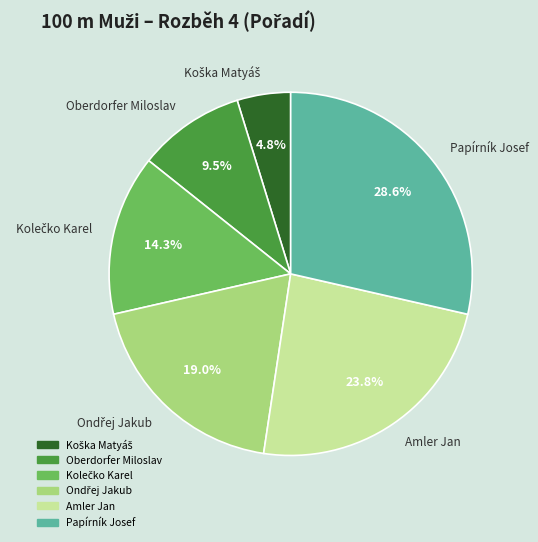

To the nearest percent, what is the combined percentage of Papírník Josef and Oberdorfer Miloslav?

38%